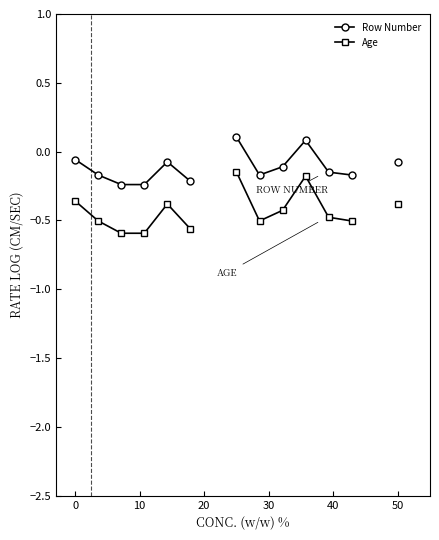

Which series has the widest spread of values?

Age